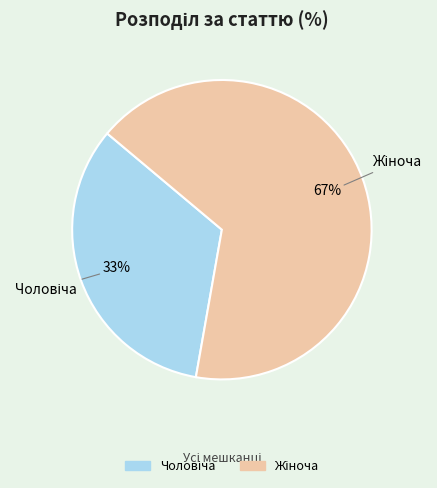

How many slices are in this pie chart?

2